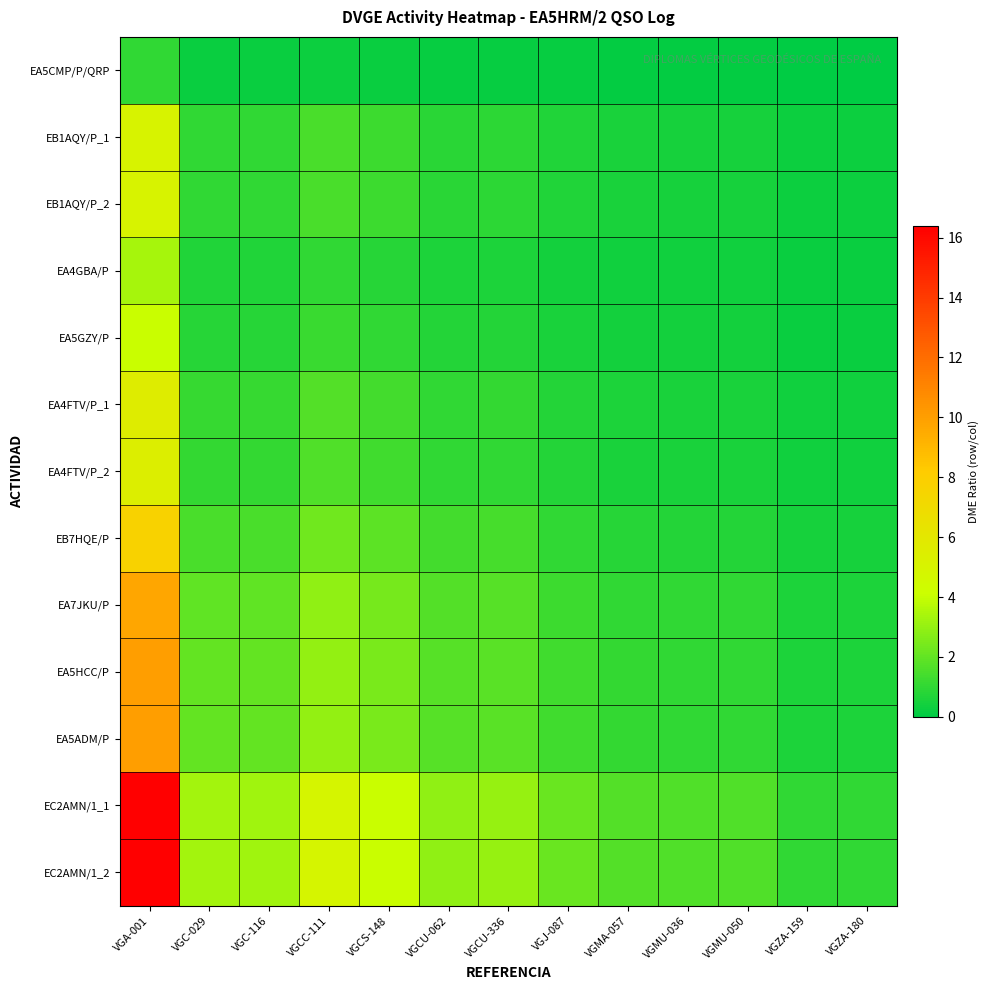

At which category is the sum across all series the highest?

VGA-001